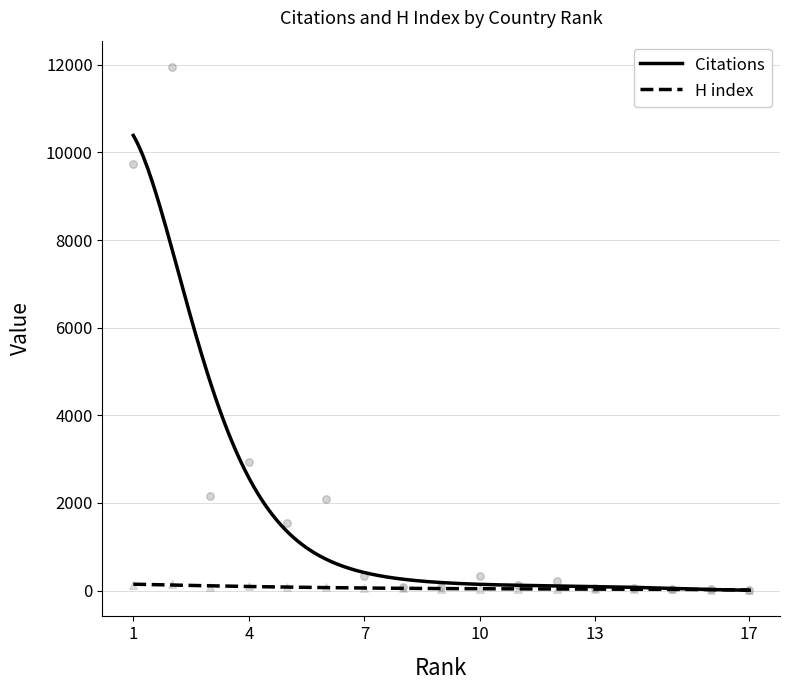

What are all the series names shown in the legend?

Citations, H index